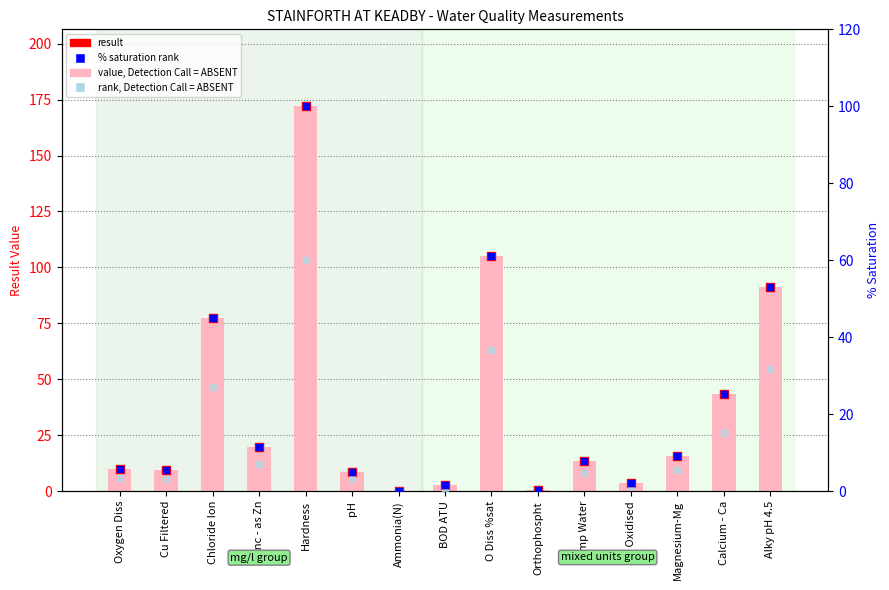

Which series has the largest Y range (max minus min)?

value, Detection Call = ABSENT